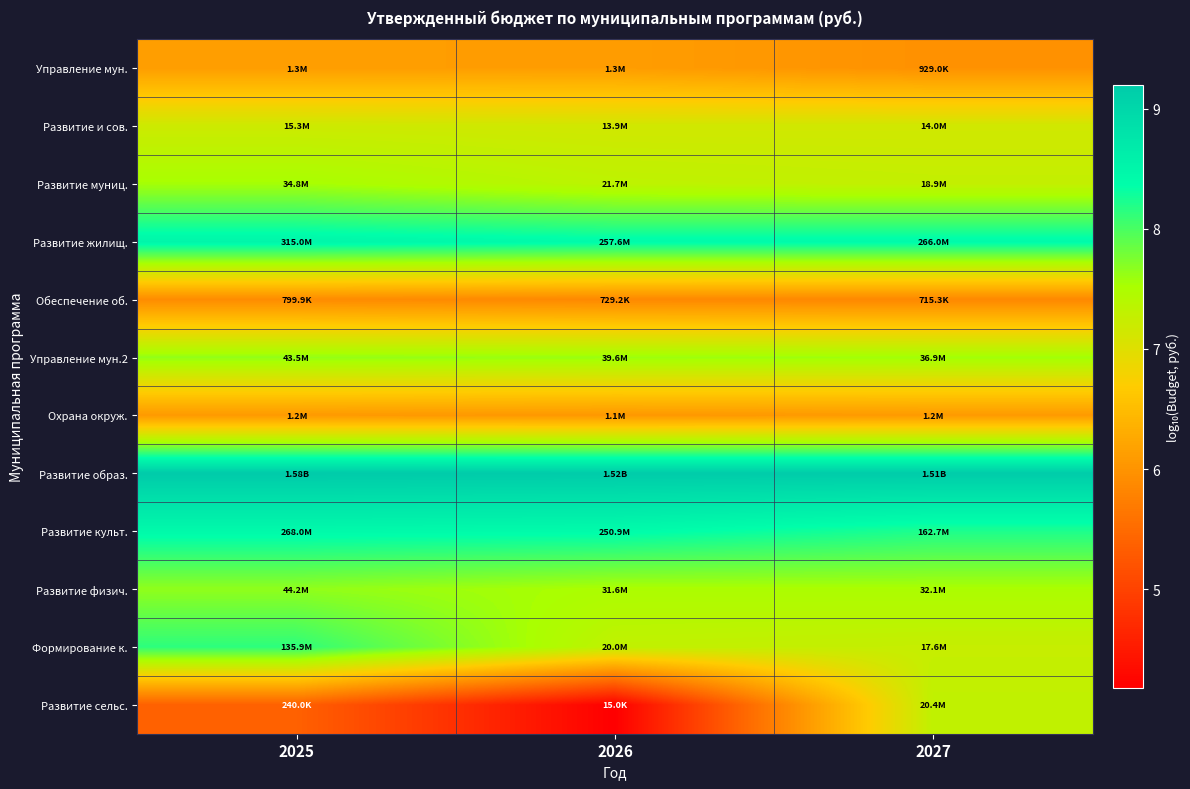

Between 2025 and 2026, which series saw the biggest shift?

Развитие сельс.